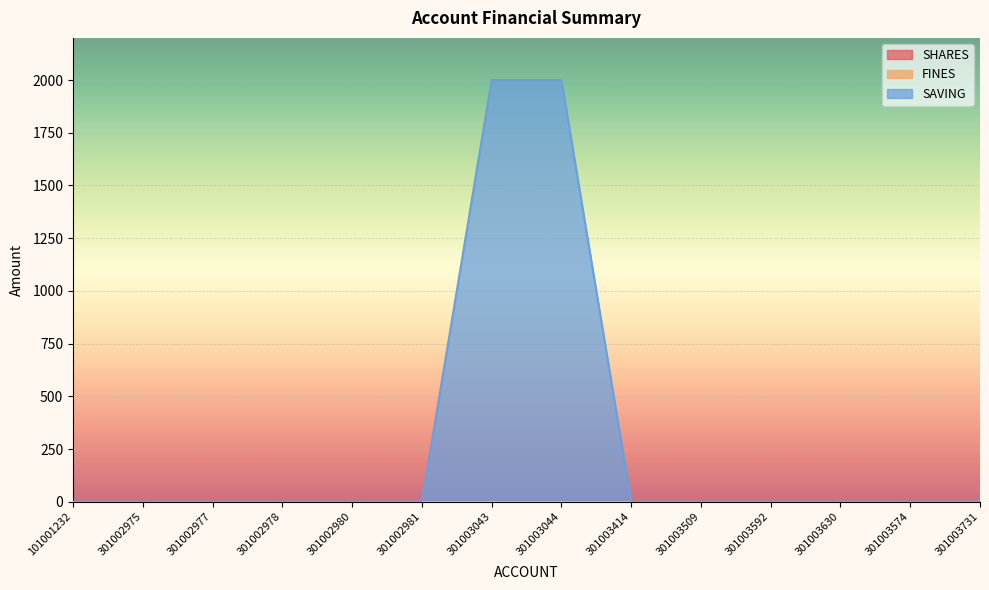

What is the maximum value for SAVING?

2000